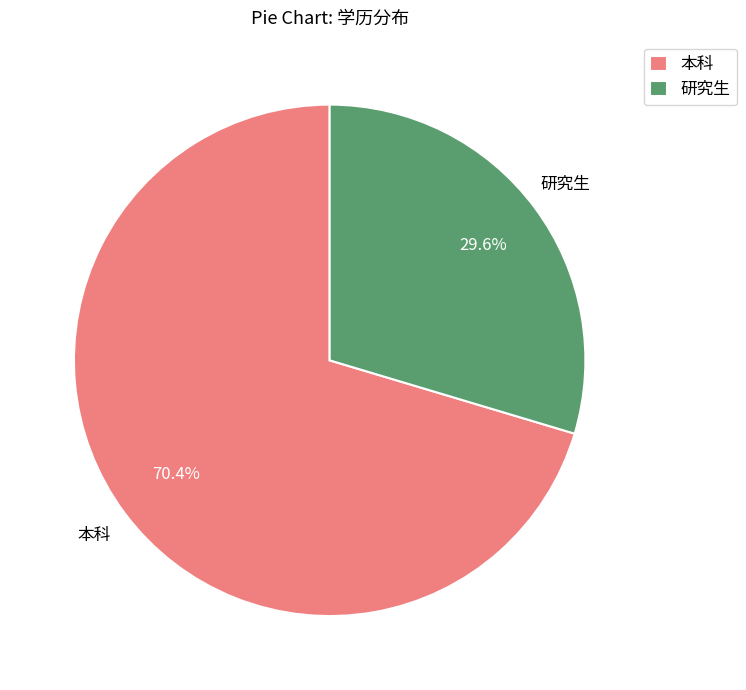

How much of the chart is everything except 研究生?

70.4%